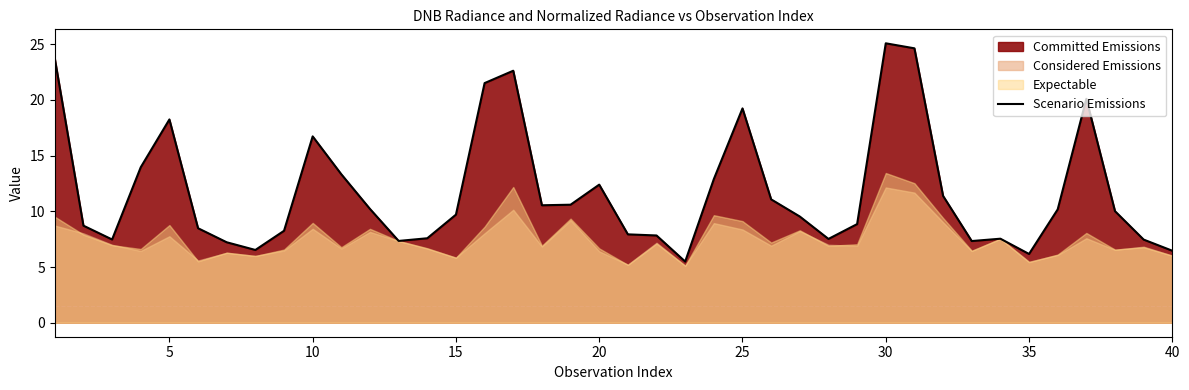

The Scenario Emissions series shows 12.4 at 20. True or false?

True